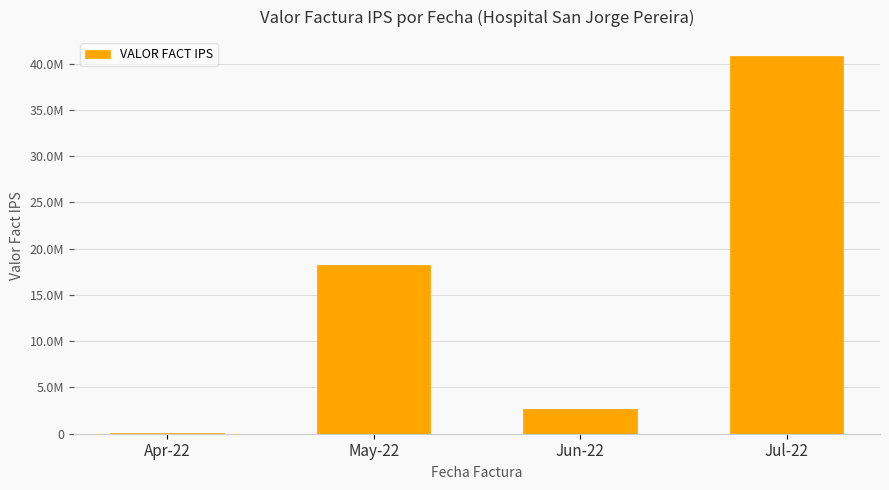

Are the bars horizontal?

No